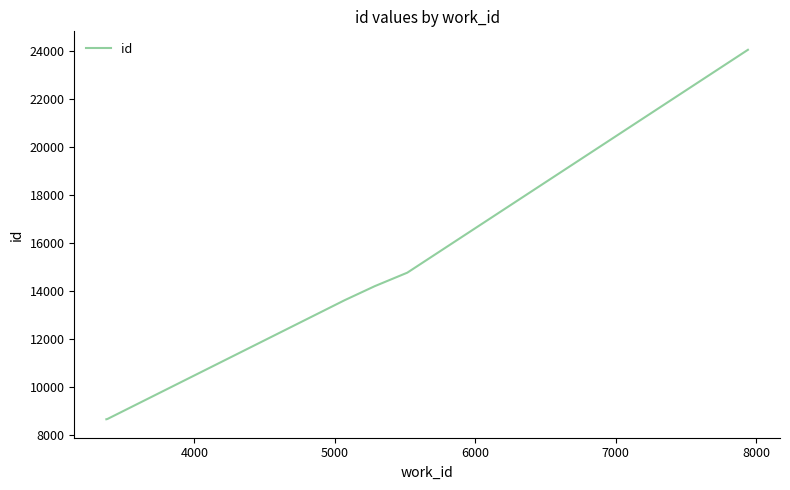

What is the maximum value shown in the chart?

24064